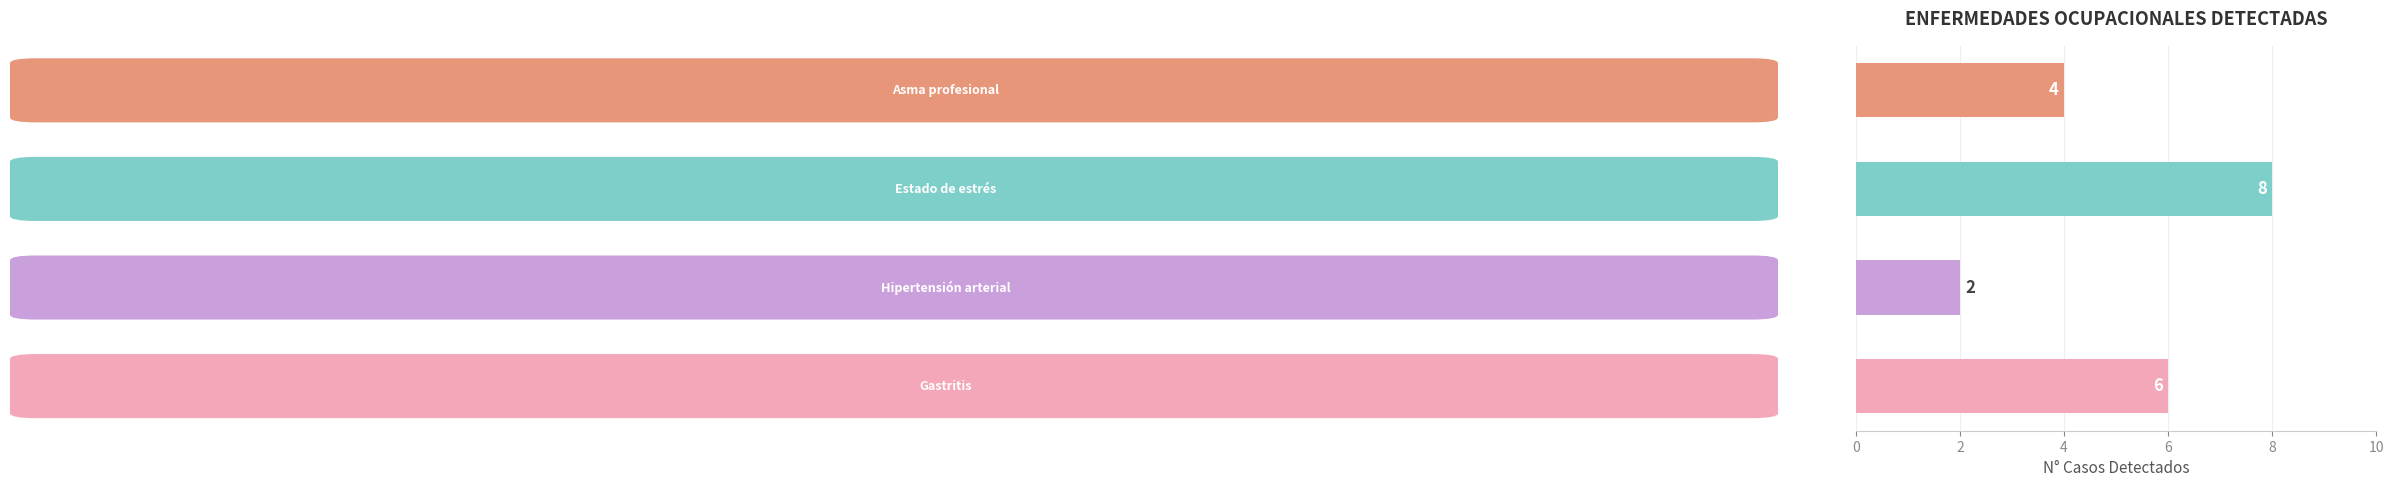

What is the greatest value displayed?

8